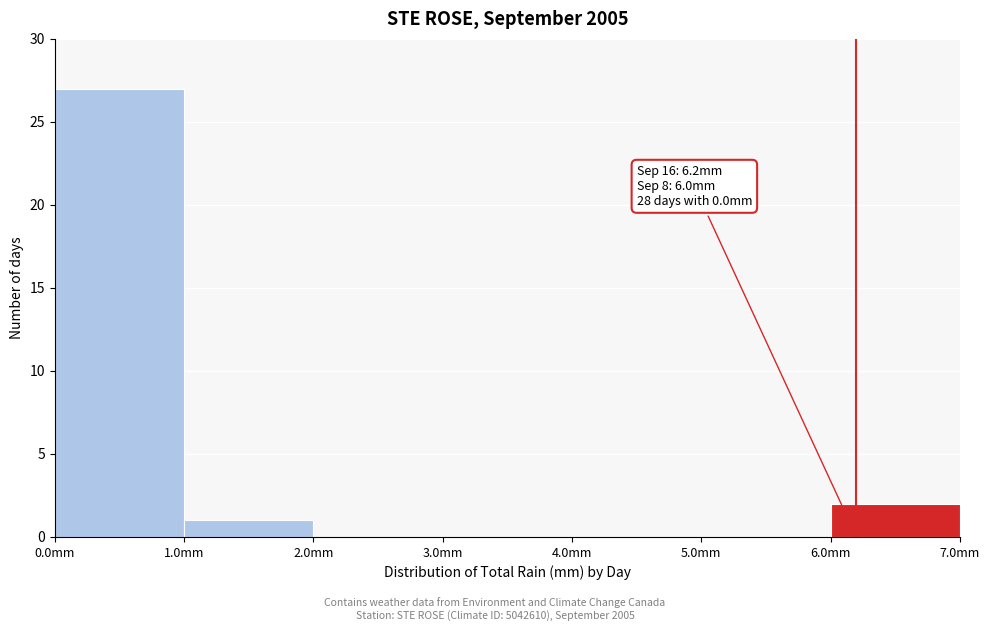

Over which range of the x-axis is the bar tallest?

0 to 1